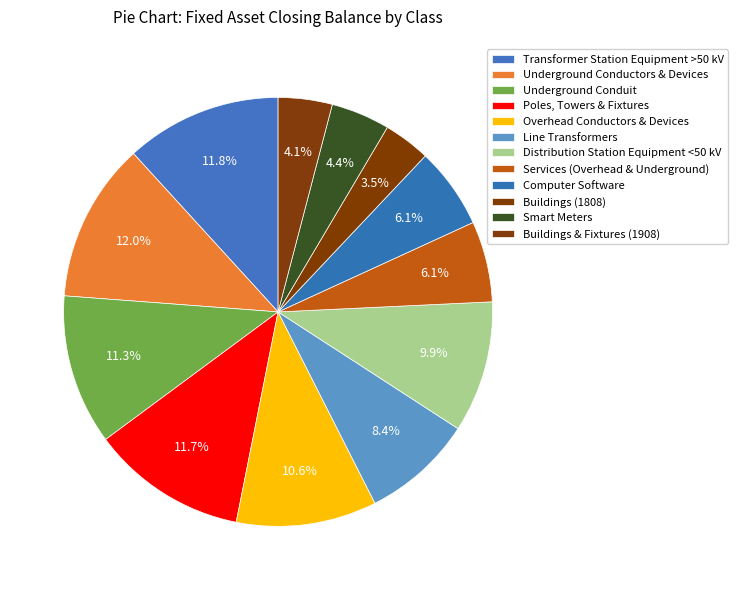

Does Distribution Station Equipment <50 kV account for over 50% of the chart?

No